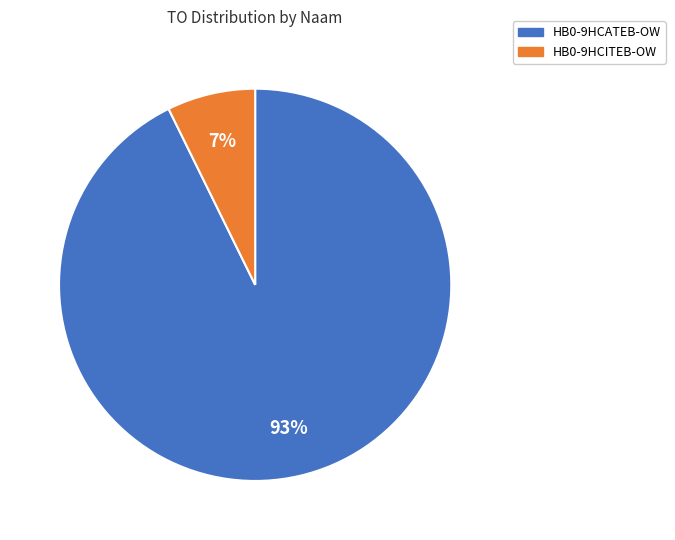

To the nearest percent, what is the combined percentage of HB0-9HCATEB-OW and HB0-9HCITEB-OW?

100%